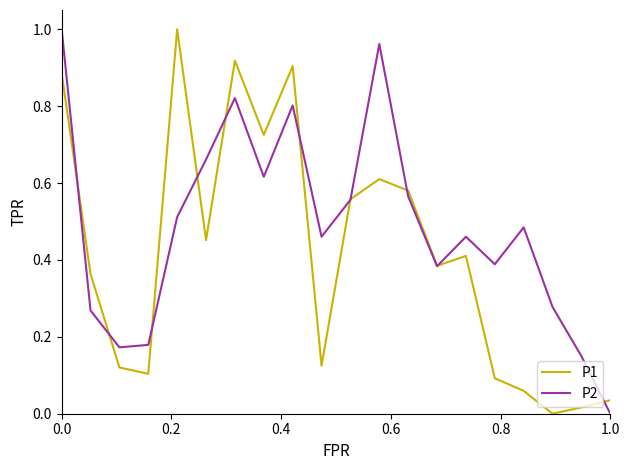

Which series has the largest total across all categories?

P2